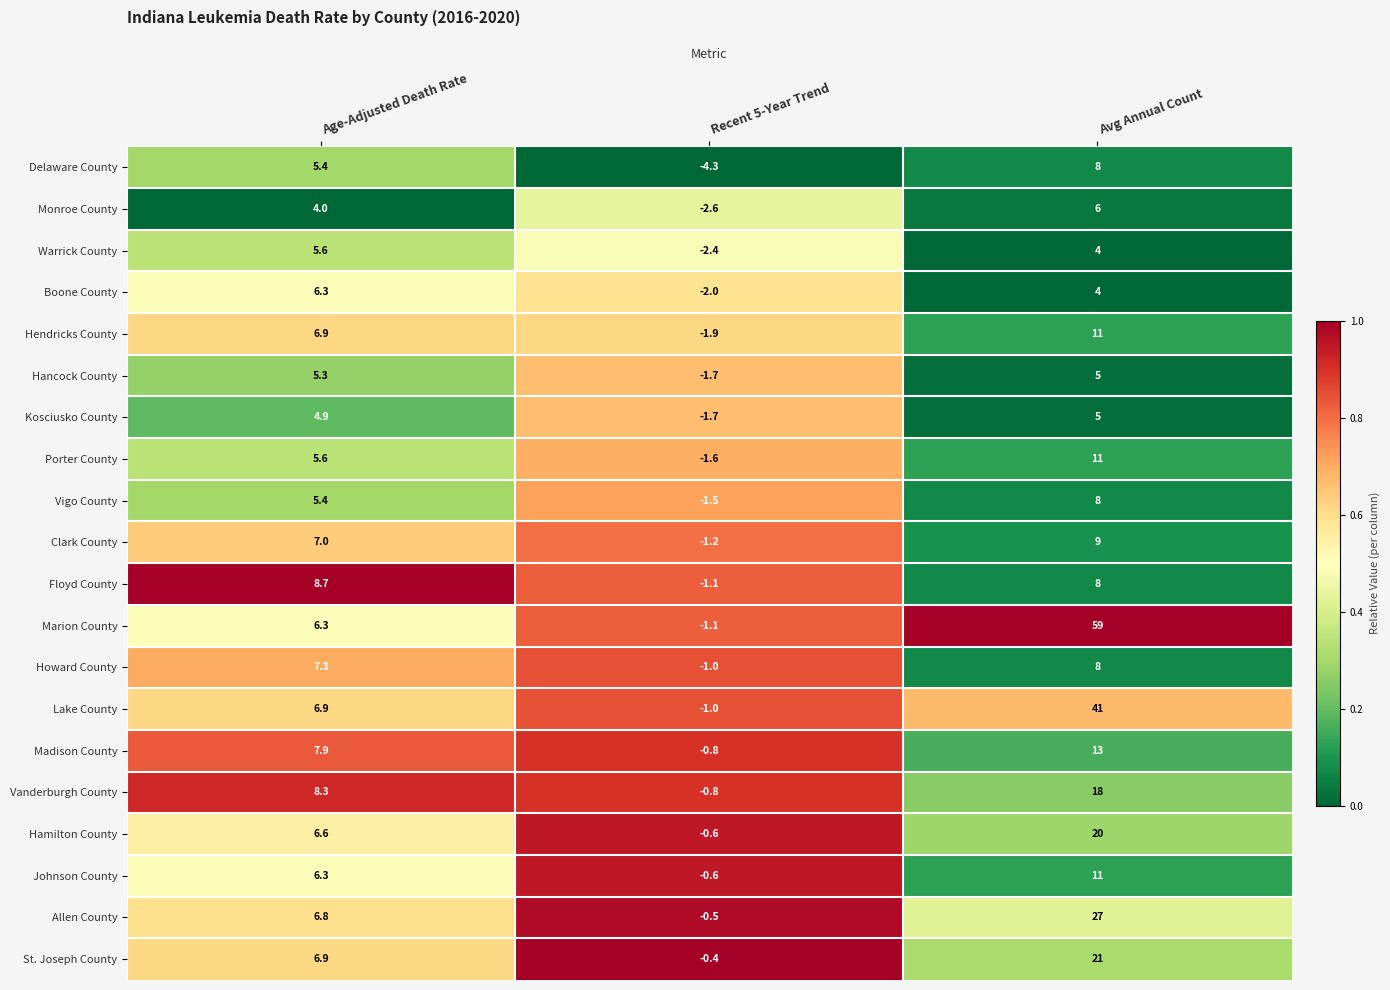

How many data points does each series have?

3